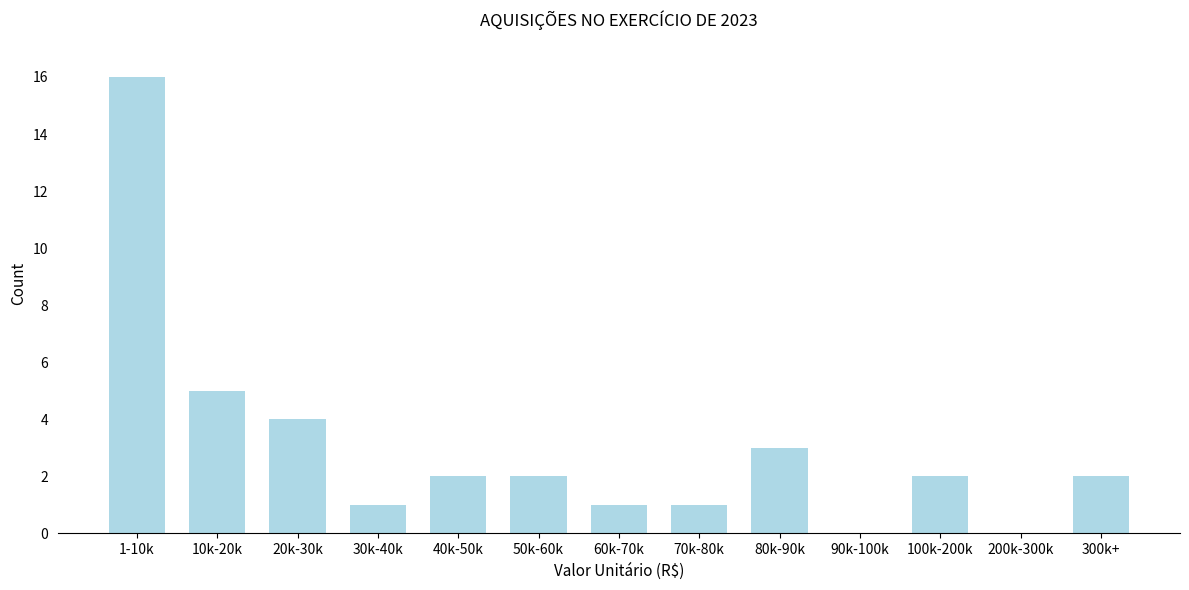

Reading left to right, extract all data points from this chart.

1-10k=16	10k-20k=5	20k-30k=4	30k-40k=1	40k-50k=2	50k-60k=2	60k-70k=1	70k-80k=1	80k-90k=3	90k-100k=0	100k-200k=2	200k-300k=0	300k+=2